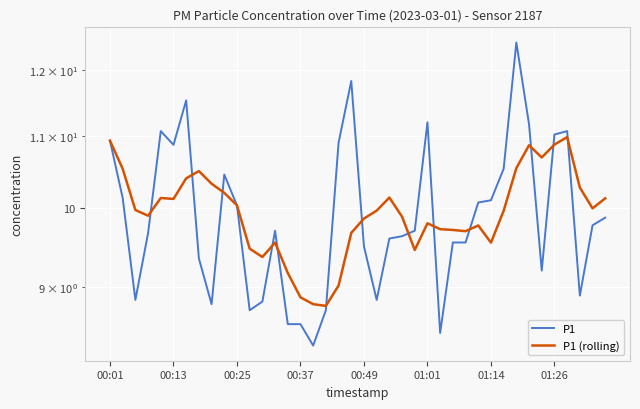

What is the maximum value for P1 (rolling)?

11.0